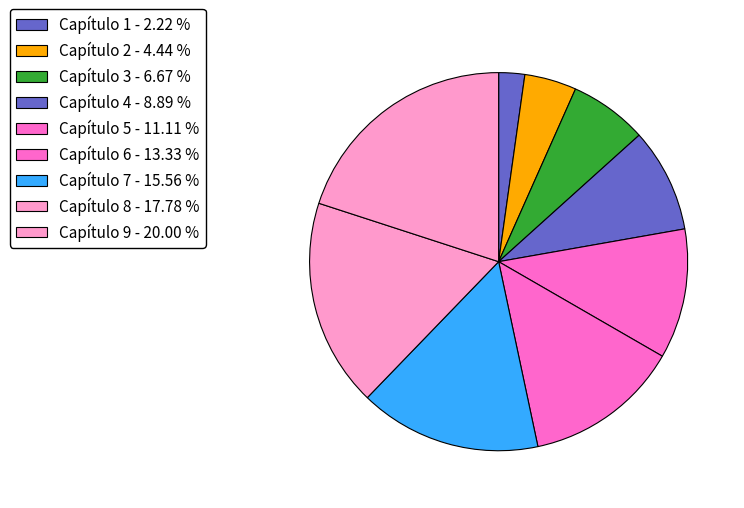

What percentage is the Capítulo 6 slice, to the nearest percent?

13%